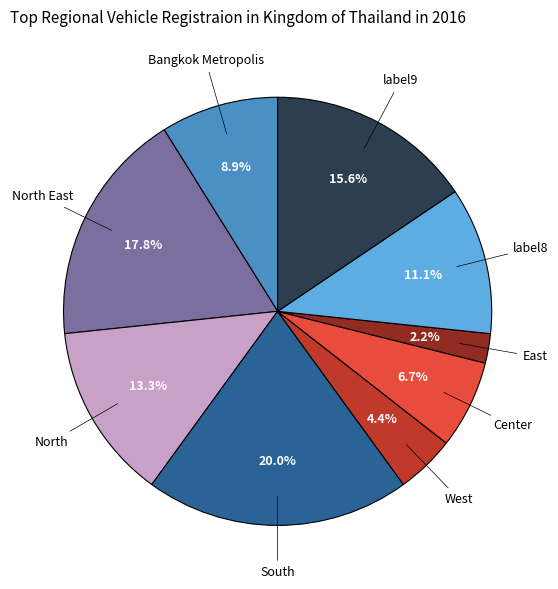

Does any single category account for the majority?

No